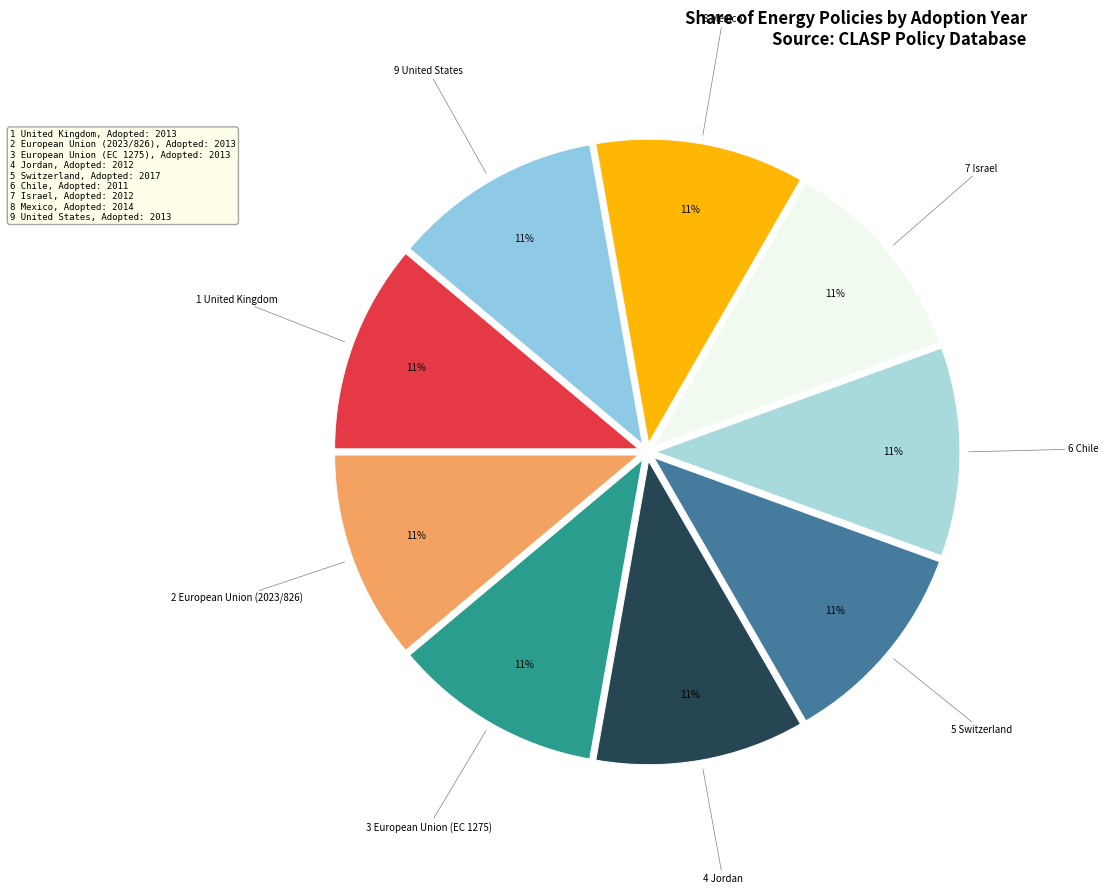

How many slices are in this pie chart?

9